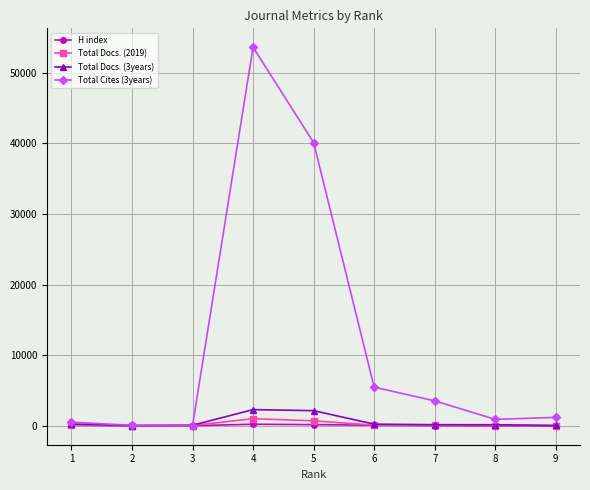

Which series has the widest spread of values?

Total Cites (3years)